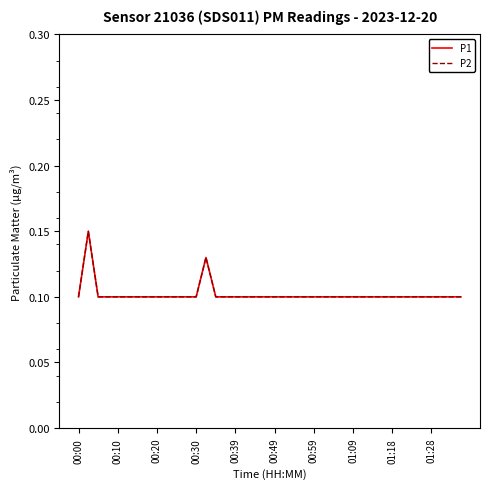

What is the maximum value shown in the chart?

0.1